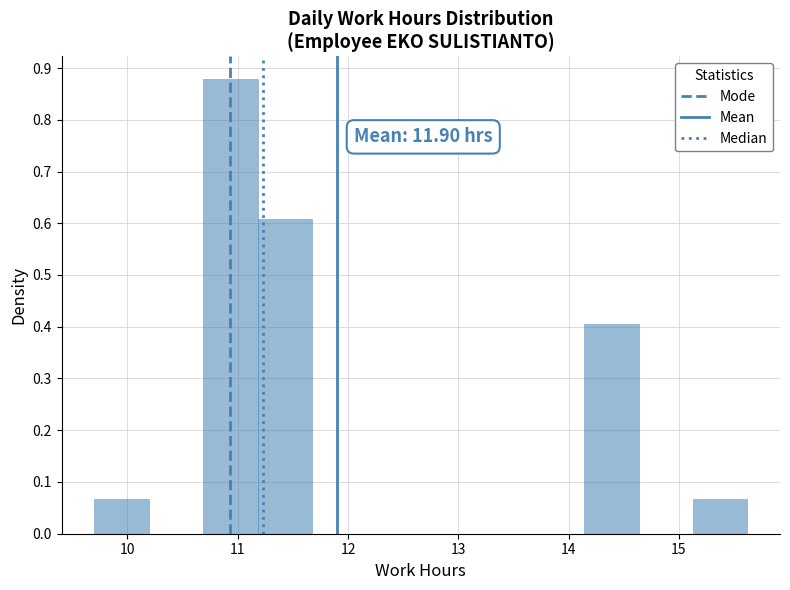

Which range on the x-axis has the tallest bar?

10.7 to 11.2